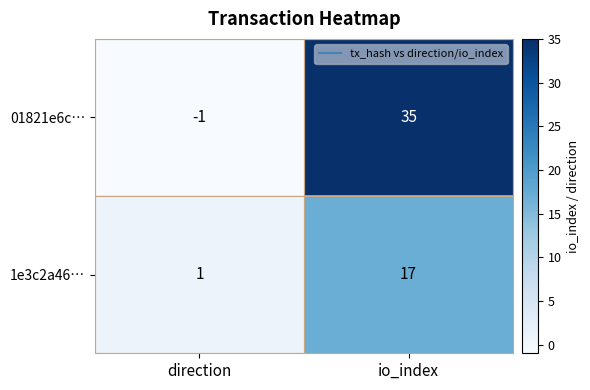

List the series in order of their overall mean, lowest first.

1e3c2a46…, 01821e6c…